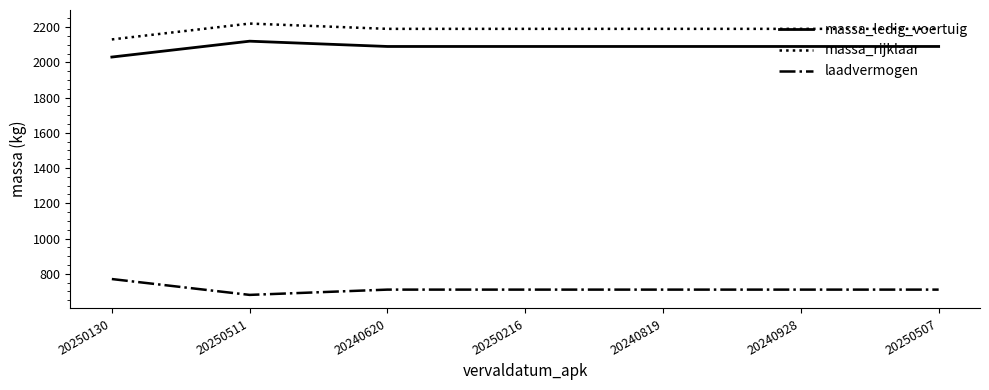

Which series has the largest total across all categories?

massa_rijklaar